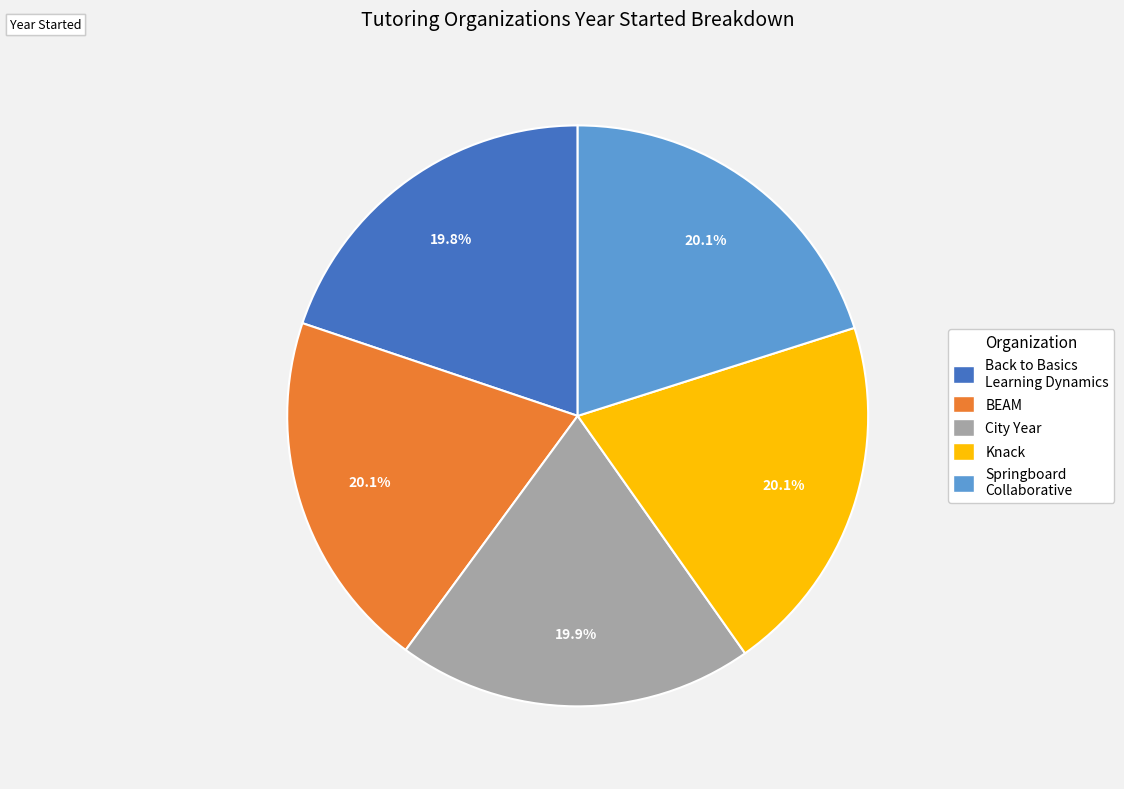

Approximately how many times larger is the value at Back to Basics Learning Dynamics compared to BEAM?

1.0